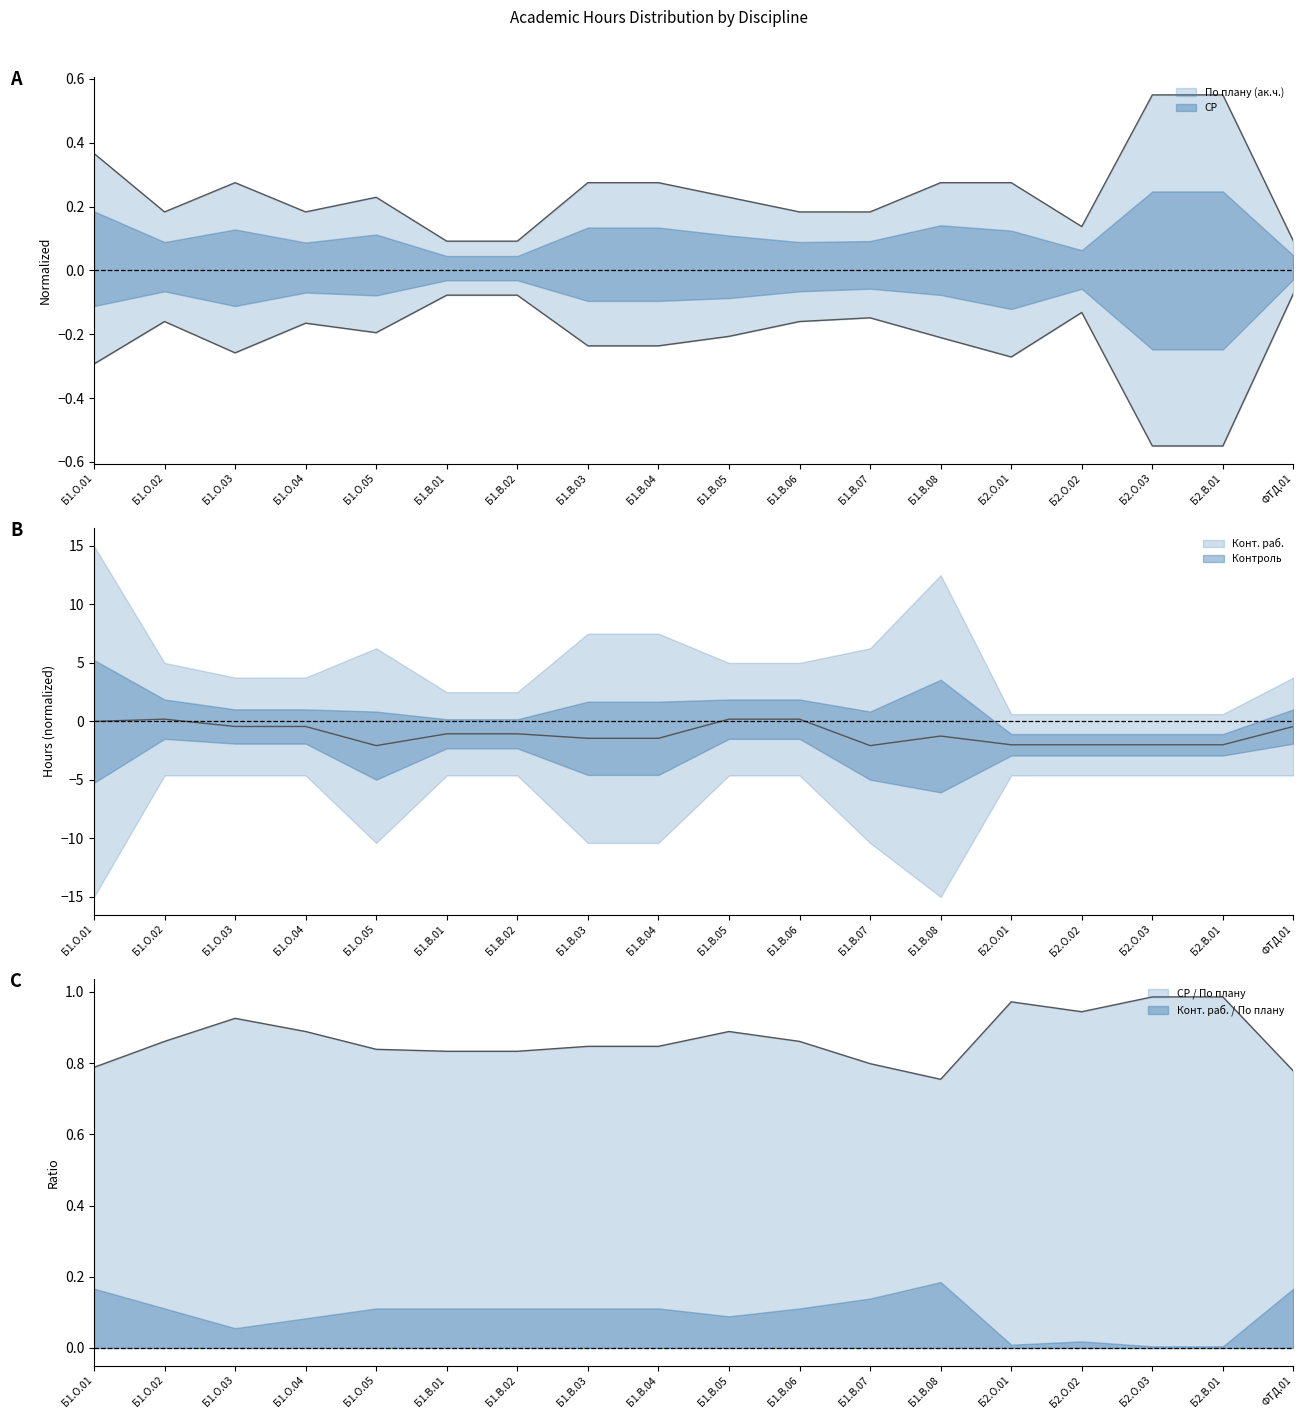

Which has a higher value, Б1.В.03 or Б1.В.06?

Б1.В.03